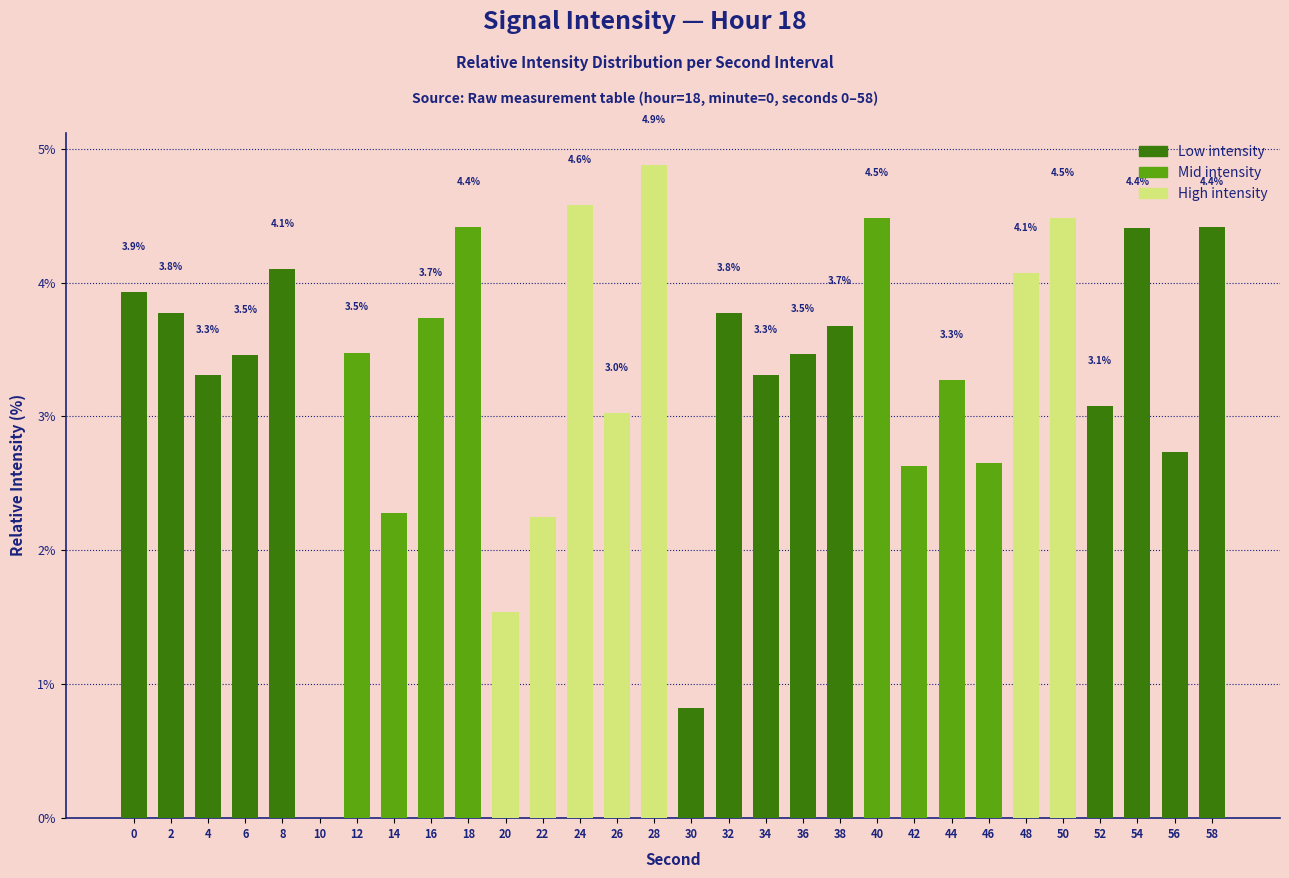

At which label is the value closest to 2?

22